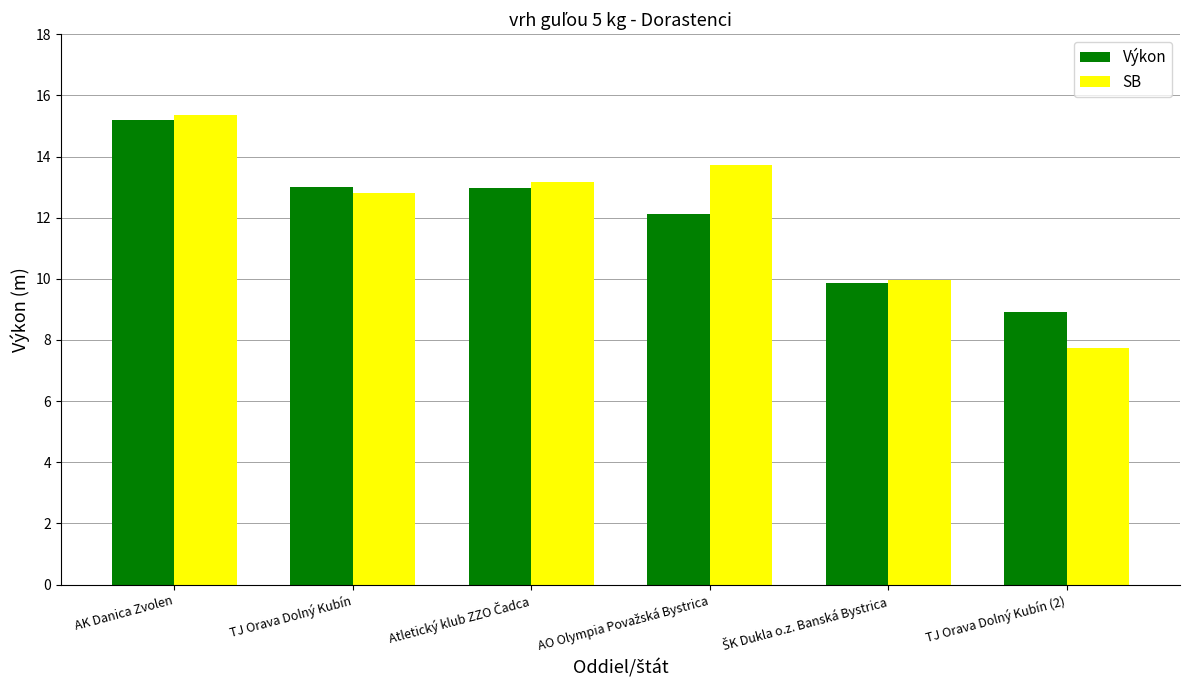

What is the difference between the second highest and minimum values in the Výkon series?

4.1